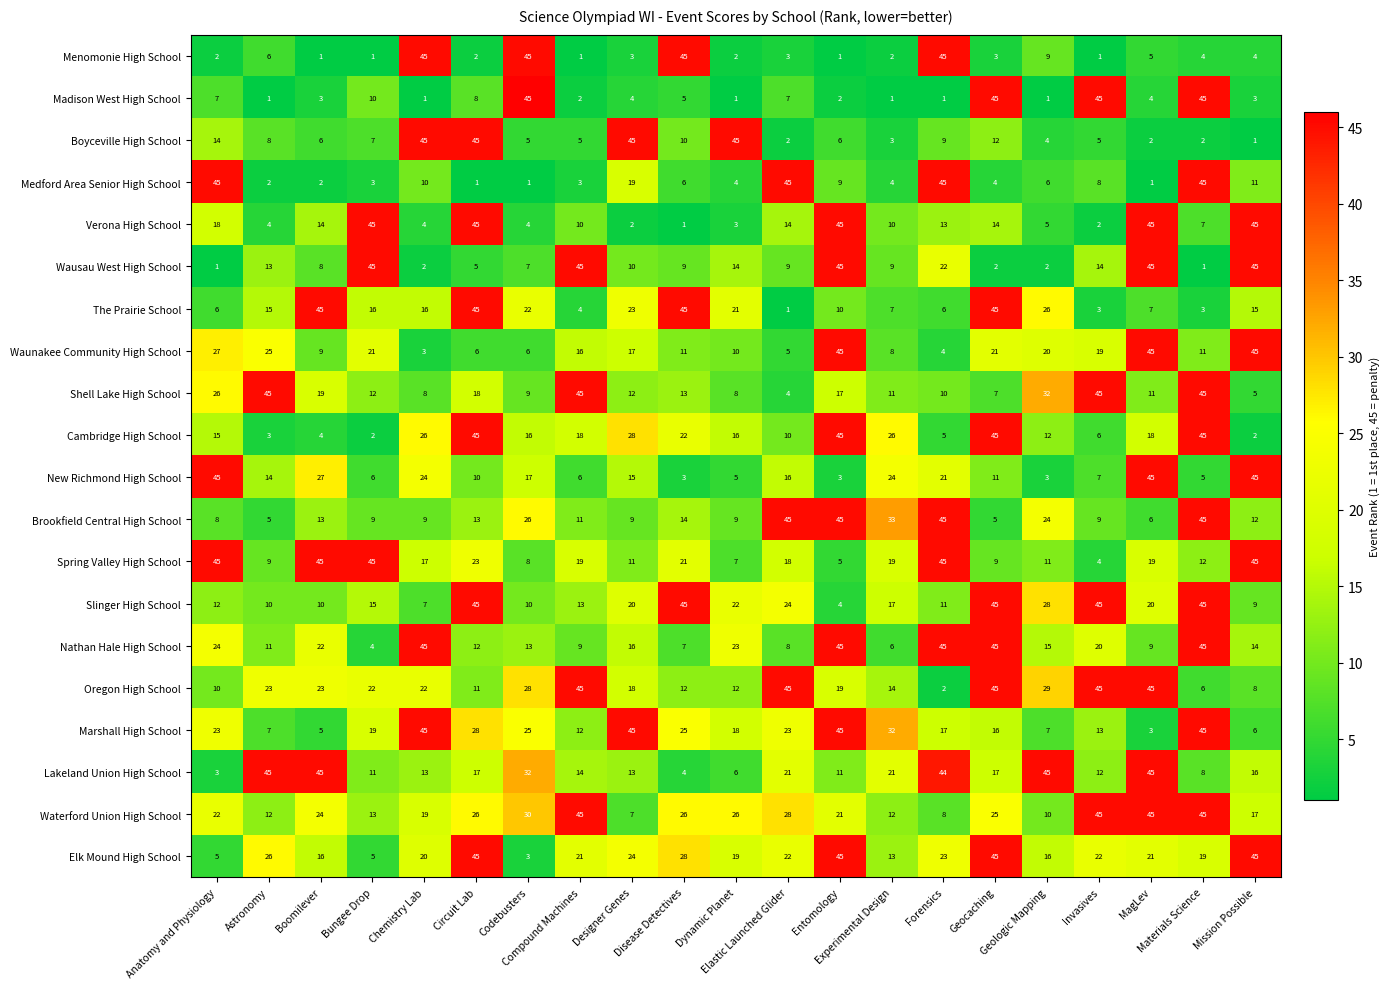

What is the average value of the Waunakee Community High School series?

18